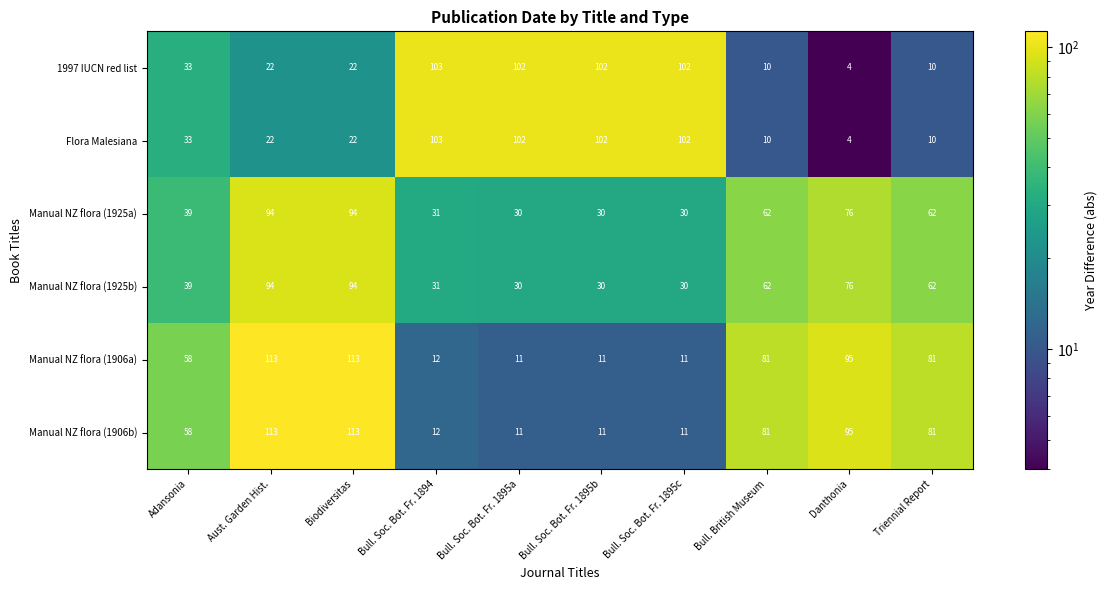

What is the difference between the highest and lowest values at Danthonia?

91